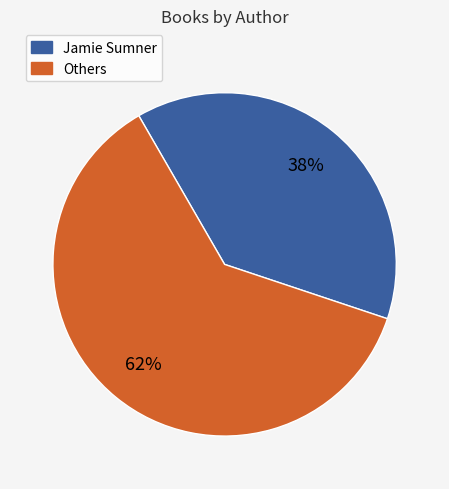

To the nearest percent, what is the average slice percentage?

50%